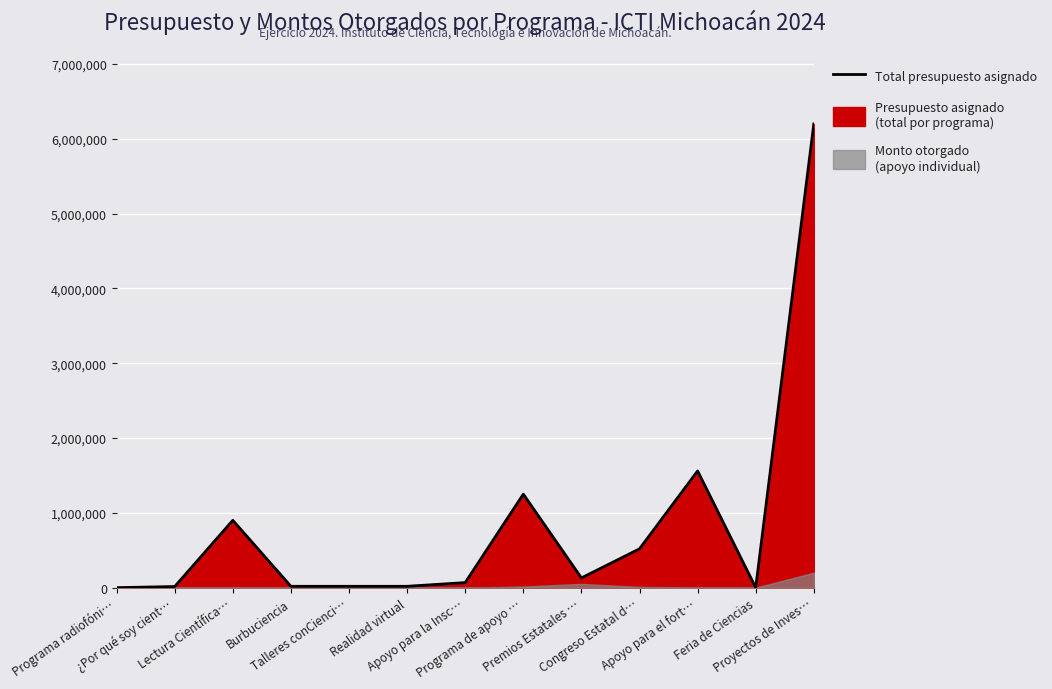

Between Burbuciencia and Premios Estatales …, which is larger?

Premios Estatales …